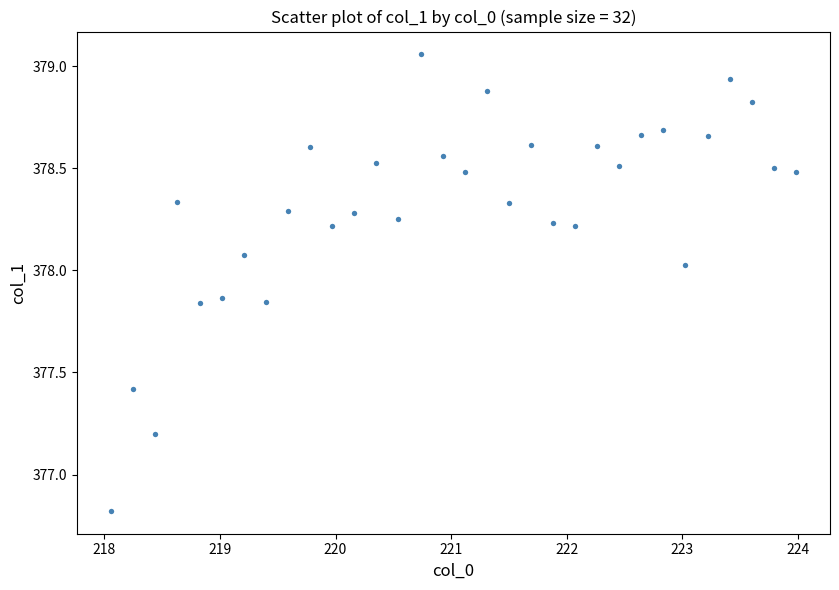

What is the range of X values (max minus min)?

5.9